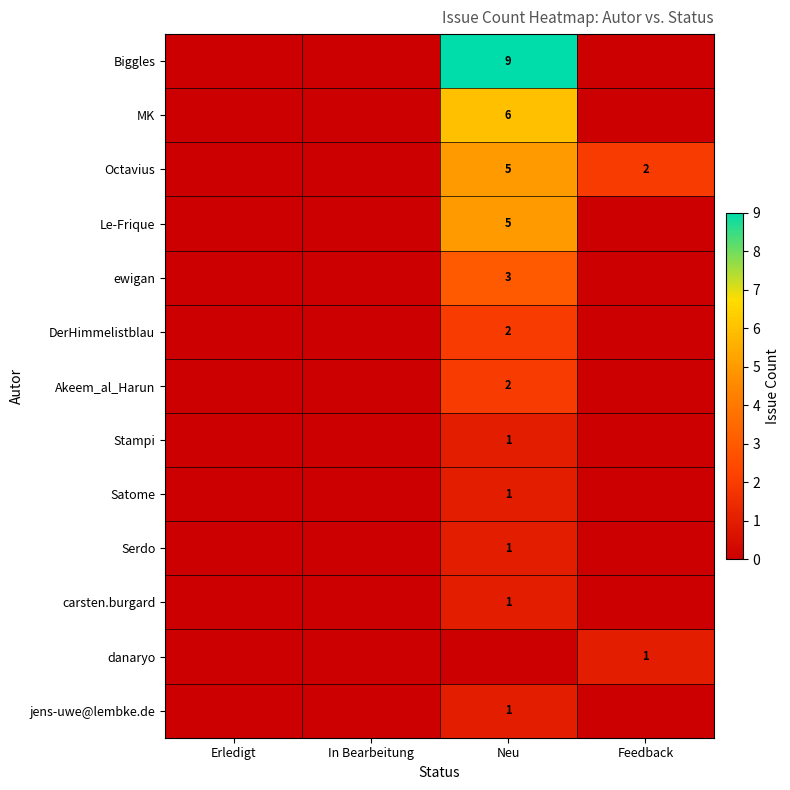

What is the maximum value shown in the chart?

9